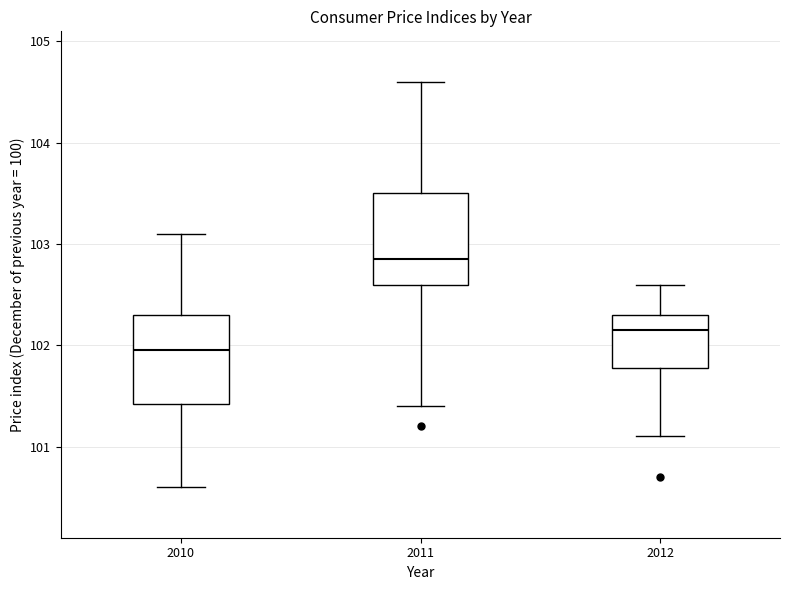

Reading left to right, read every box against the y-axis: the position of its median line, the range the box covers, and the ends of its whiskers. The values are not printed on the chart, so give them approximately, as read against the axis.

2010: median 102.0, box 101.4 to 102.3, whiskers 100.6 to 103.1
2011: median 102.9, box 102.6 to 103.5, whiskers 101.4 to 104.6
2012: median 102.2, box 101.8 to 102.3, whiskers 101.1 to 102.6